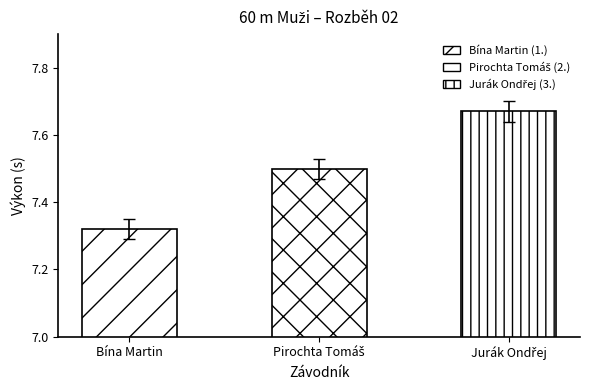

At which label is the value closest to 7?

Bína Martin